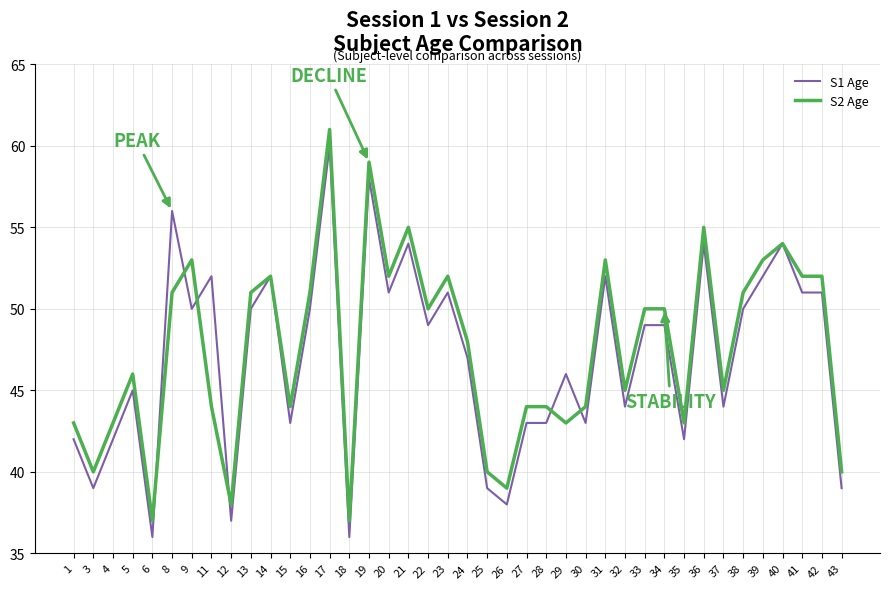

What is the smallest value displayed?

36